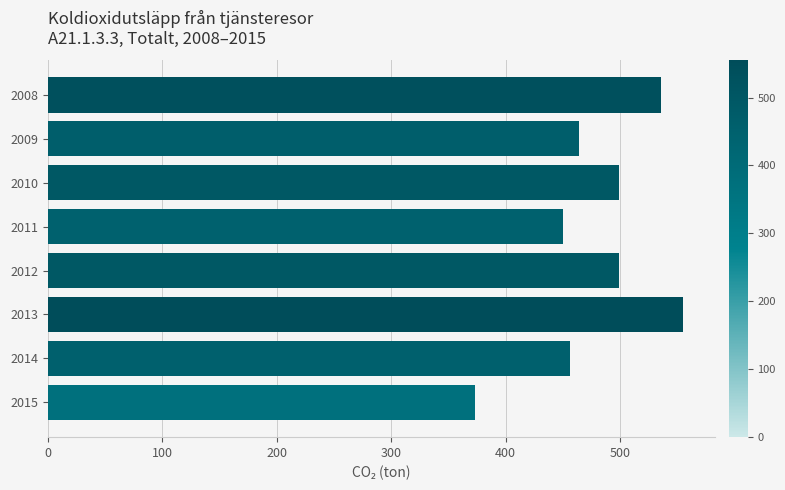

How many distinct data groups are displayed?

1